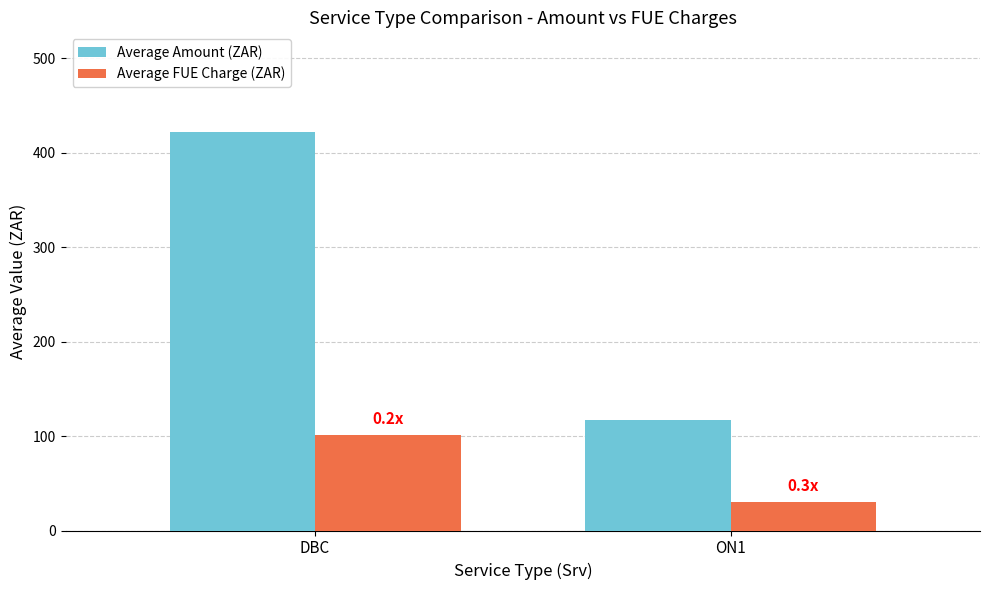

True or false: Average FUE Charge (ZAR) has a value of 30.0 at ON1.

True